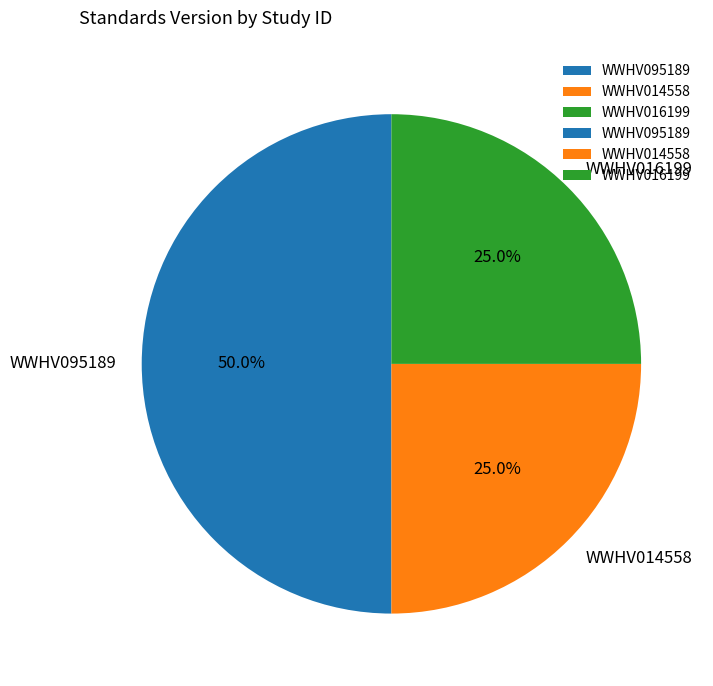

The WWHV095189 slice represents 43% of the pie. True or false?

False